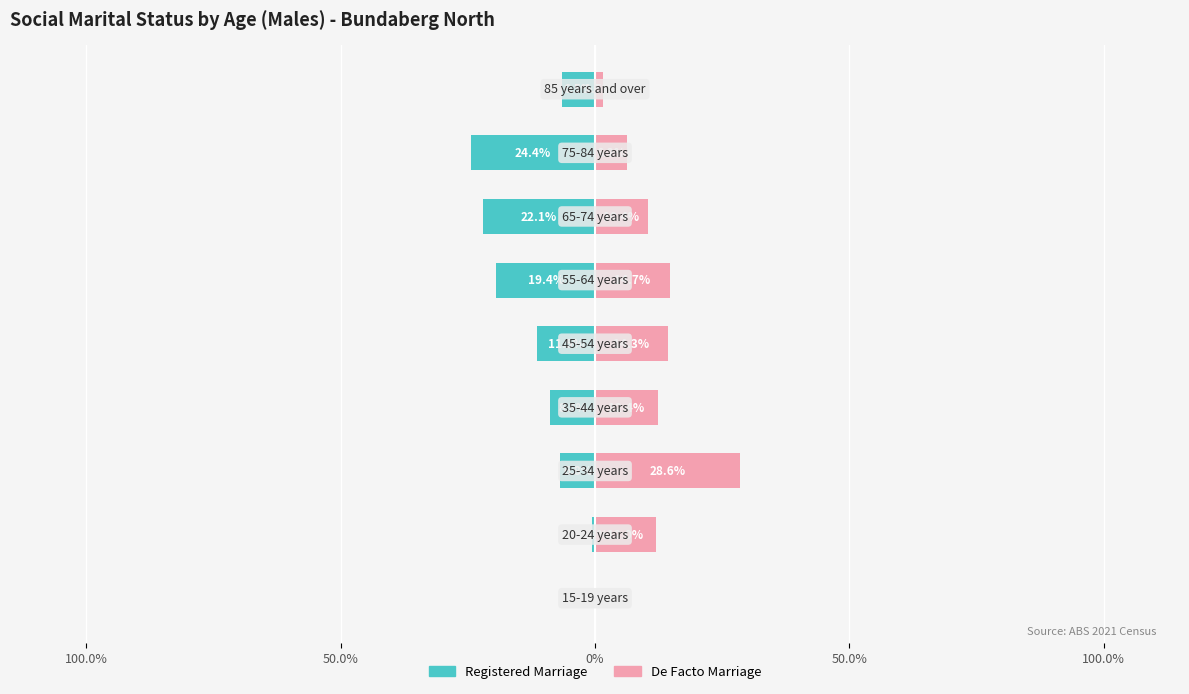

Is the value of De Facto Marriage at 100.0% greater than the value of Registered Marriage at 50.0%?

Yes